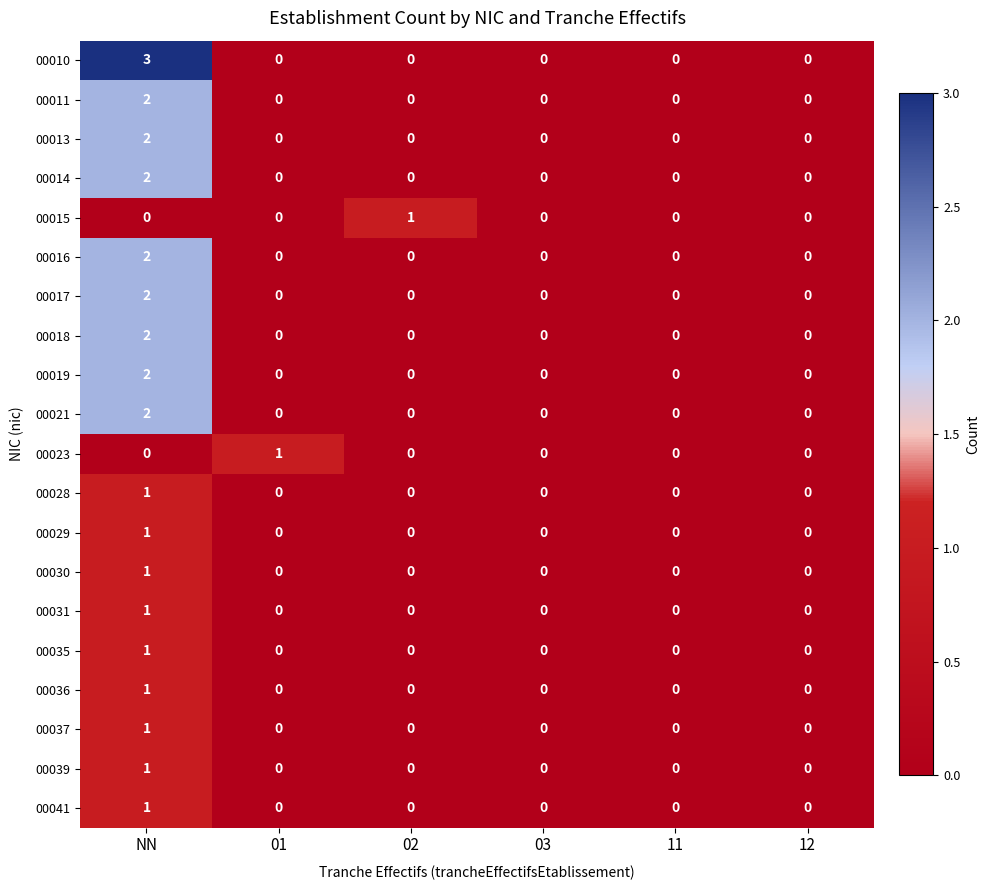

Which series has the largest total across all categories?

00010